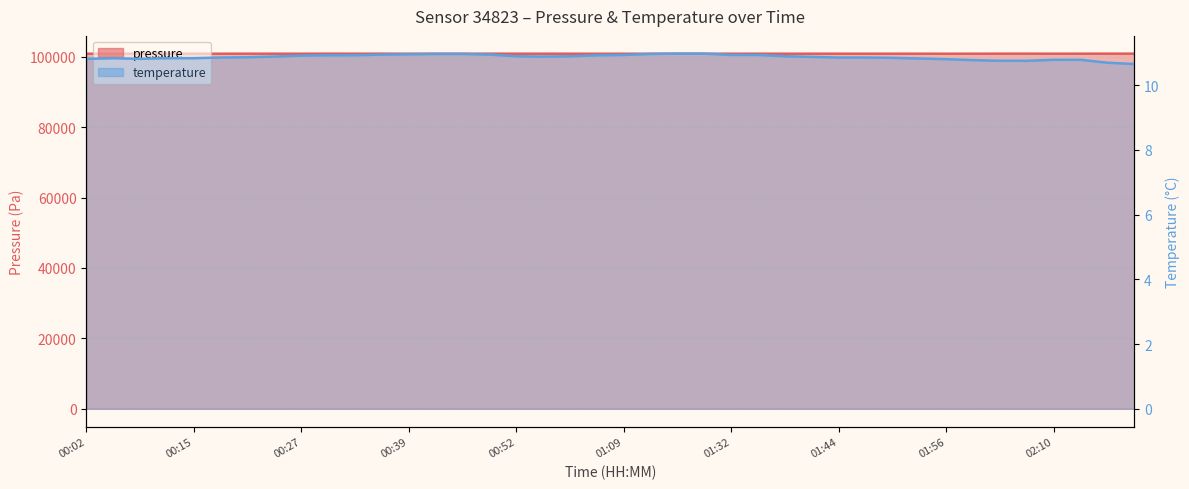

The temperature series shows 4.0 at 00:43. True or false?

False